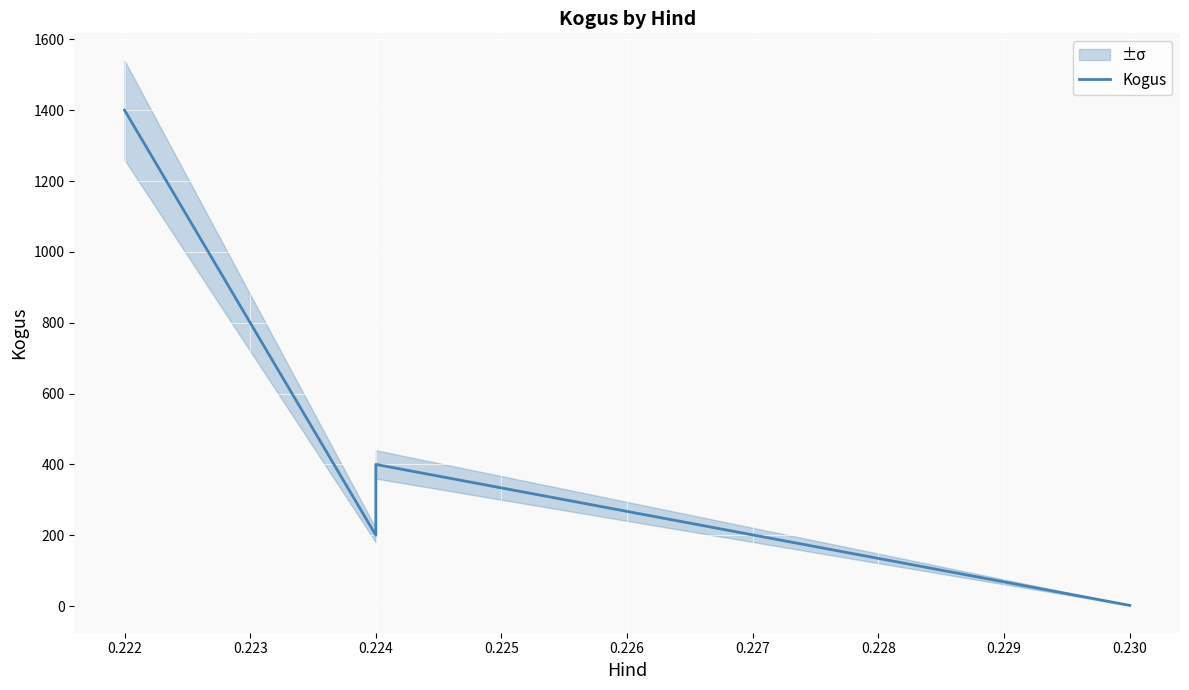

What is the minimum value shown in the chart?

2